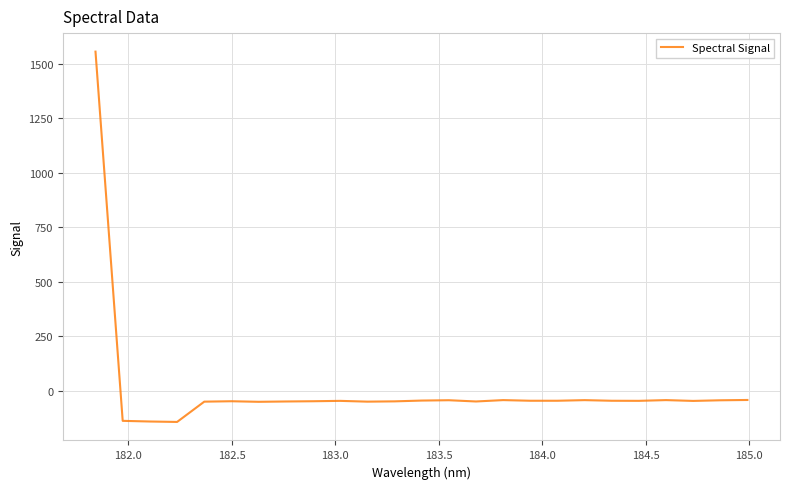

What is the maximum value shown in the chart?

1557.2